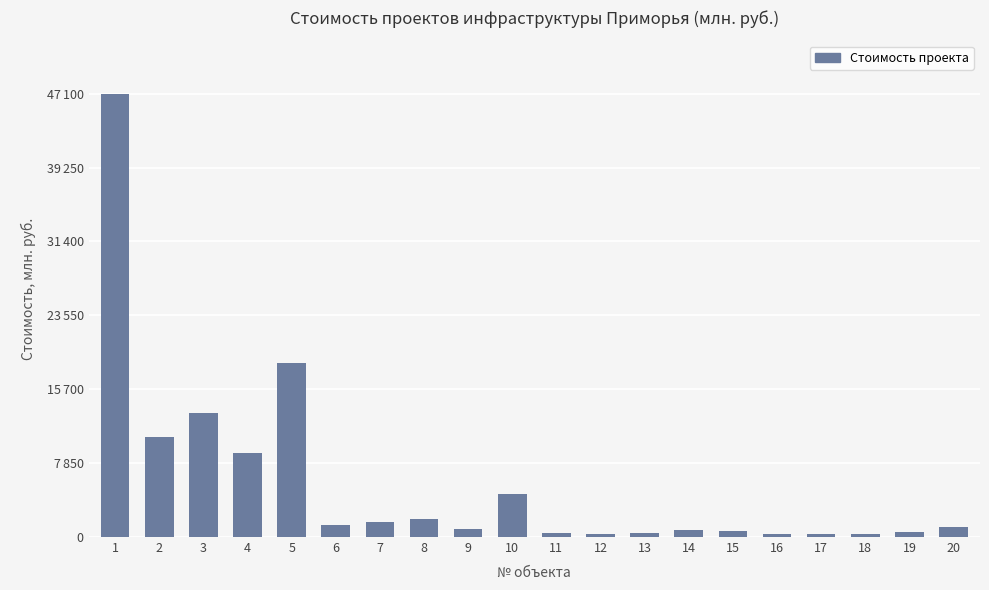

Reading left to right, what are all the values shown in this chart?

1=47100.0	2=10581.0	3=13134.4	4=8917.6	5=18500.0	6=1260.0	7=1567.7	8=1960.0	9=850.0	10=4547.0	11=400.0	12=300.0	13=375.0	14=799.1	15=613.6	16=354.6	17=278.9	18=273.3	19=554.3	20=1015.0